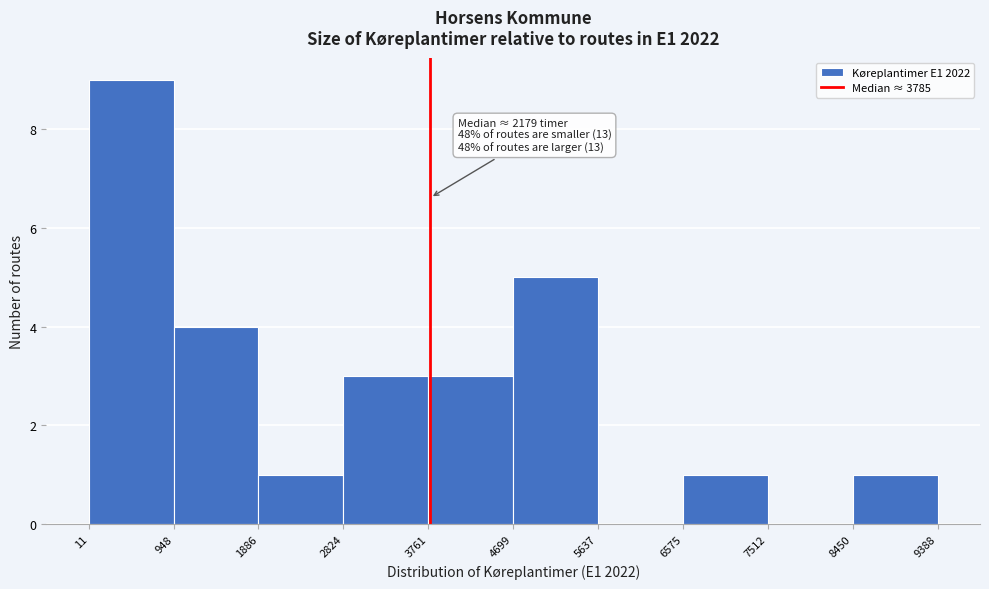

Which range on the x-axis has the tallest bar?

11 to 948